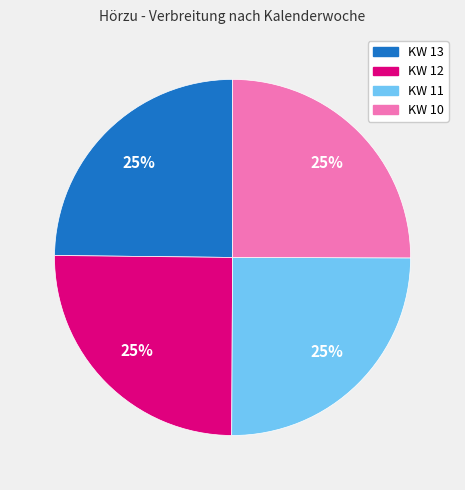

Approximately how many times larger is the value at KW 10 compared to KW 13?

1.0